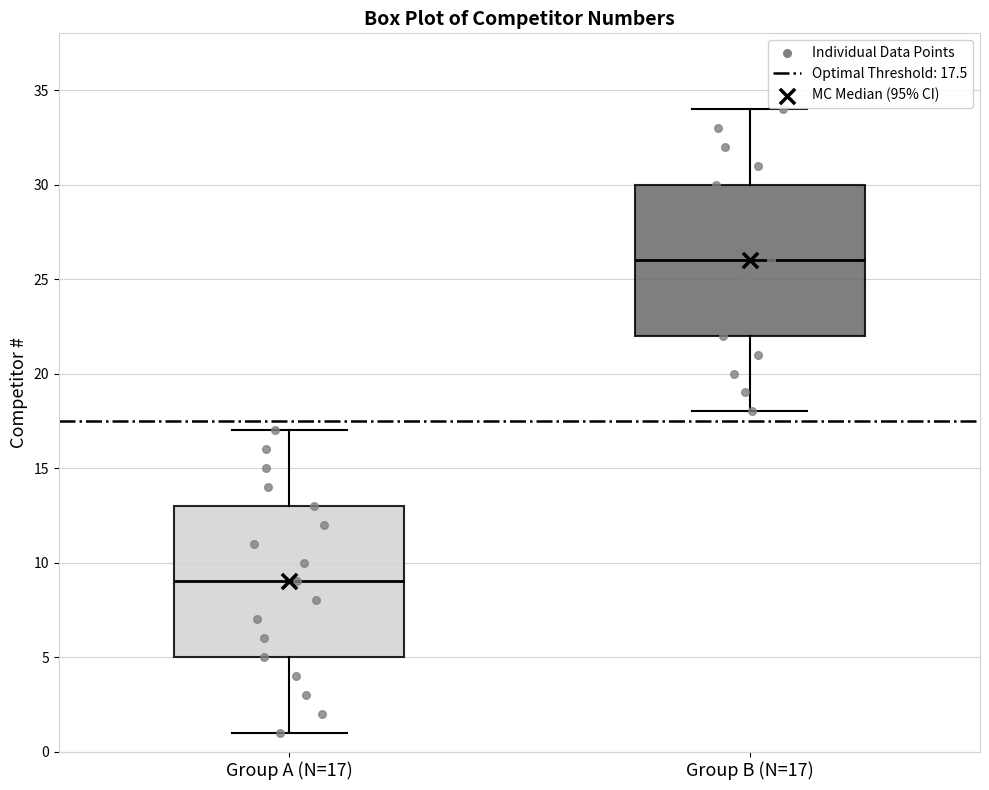

Which box has the lowest median line?

Group A (N=17)